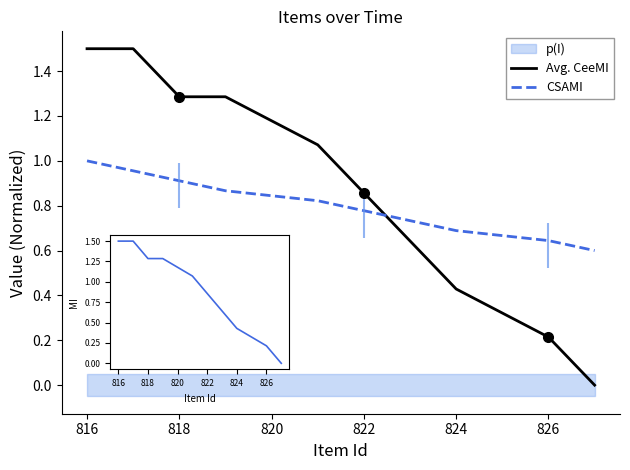

How many times do CSAMI and Avg. CeeMI cross each other?

1